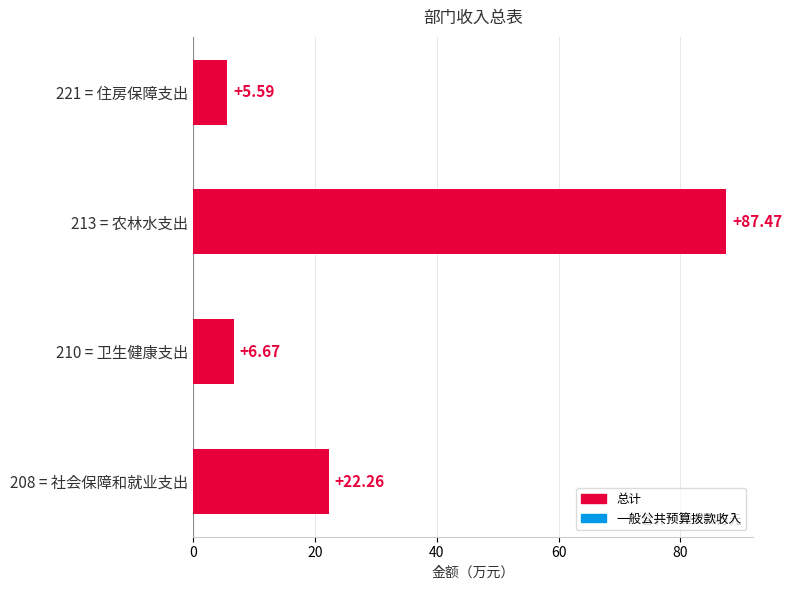

How many series are shown in this chart?

1